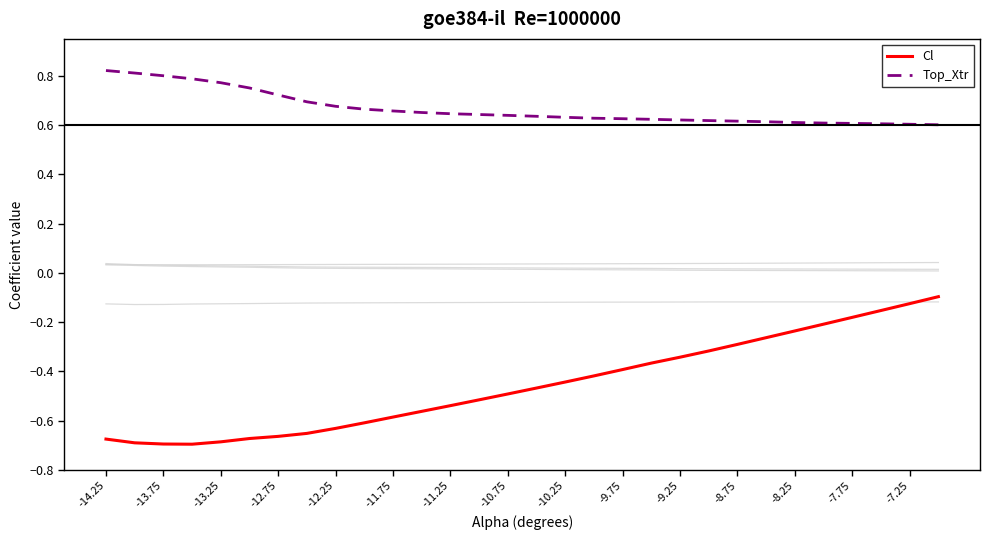

How many lines are shown in the chart?

6